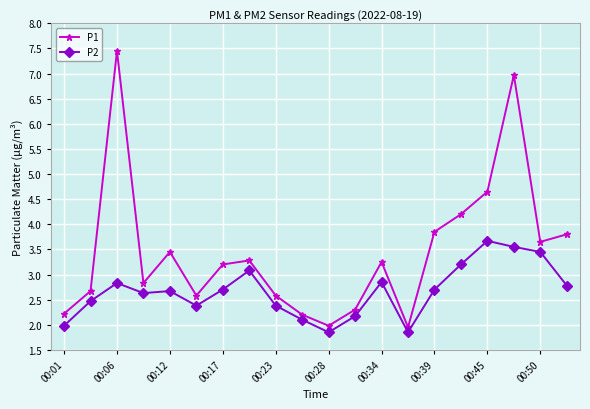

List the series in order of their overall mean, highest first.

P1, P2